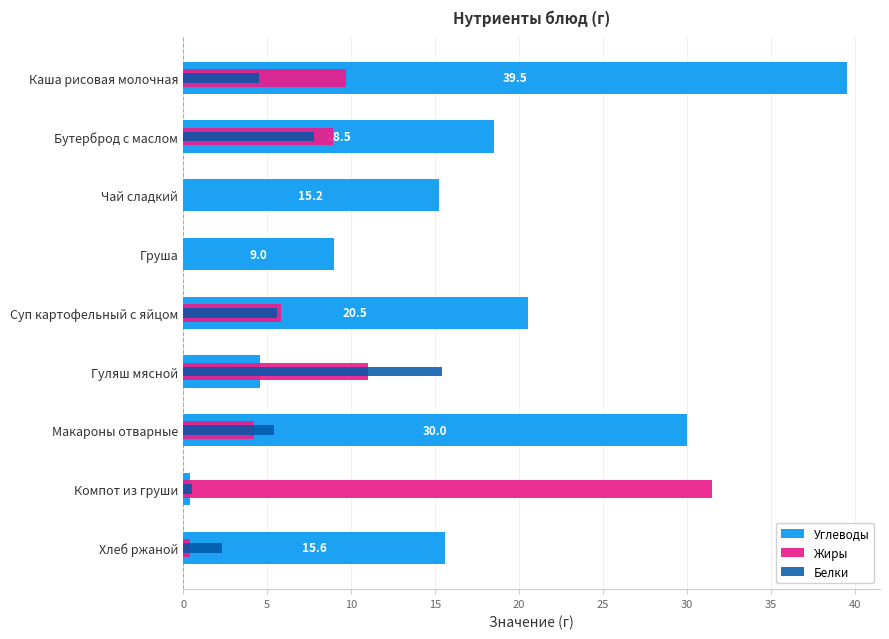

What is the difference between the second highest and minimum values in the Жиры series?

11.0